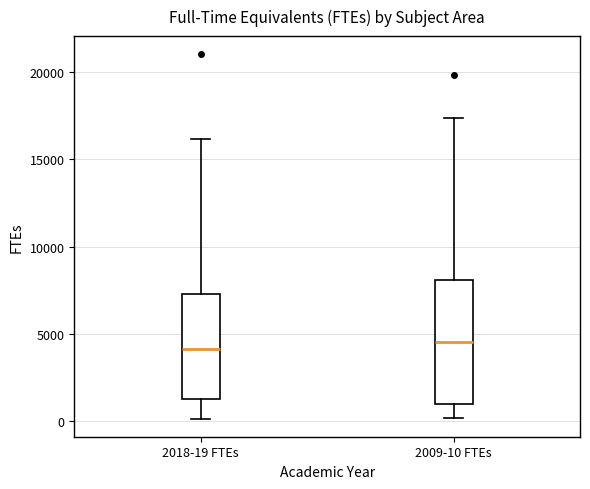

Which box is the tallest, from its lower edge to its upper edge?

2009-10 FTEs